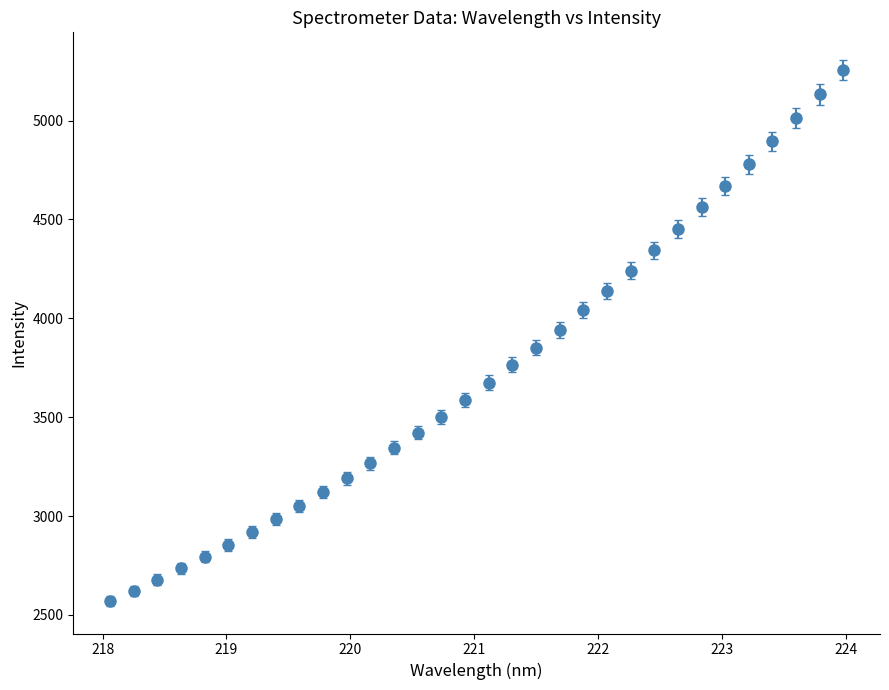

What is the greatest value displayed?

5255.5